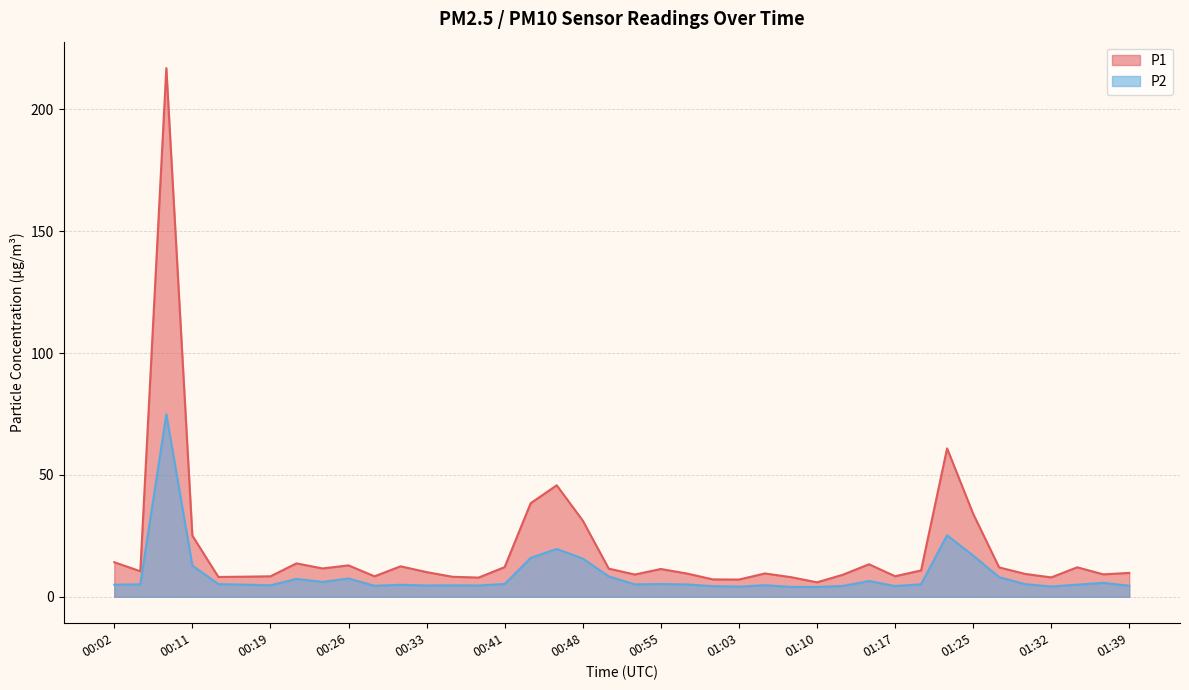

Where is the first local maximum for P1?

00:09